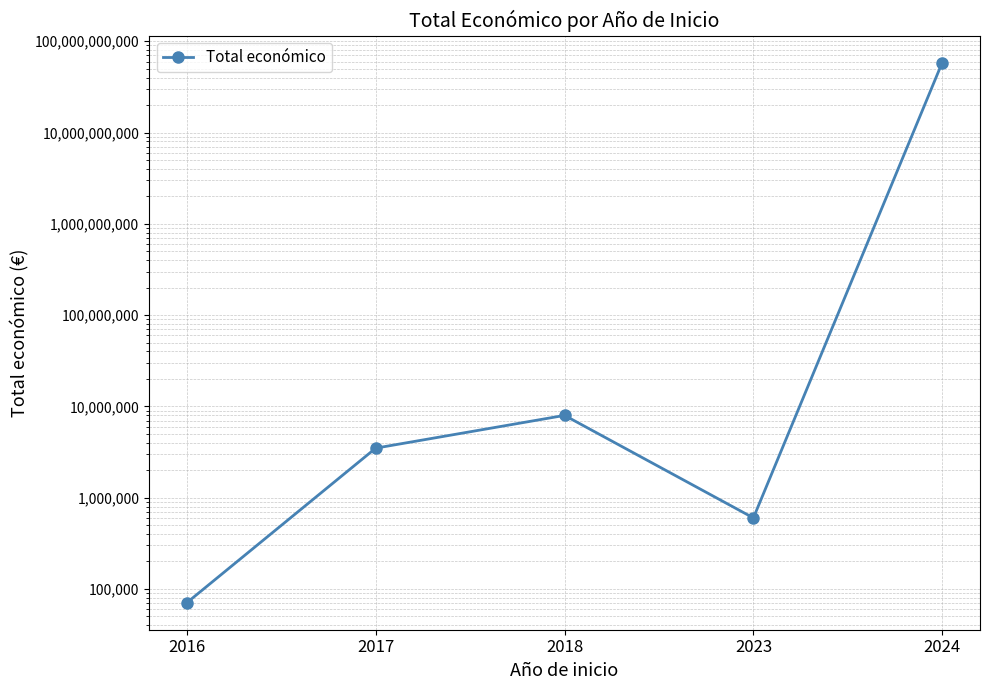

At which category does the chart reach its peak across all series?

2024